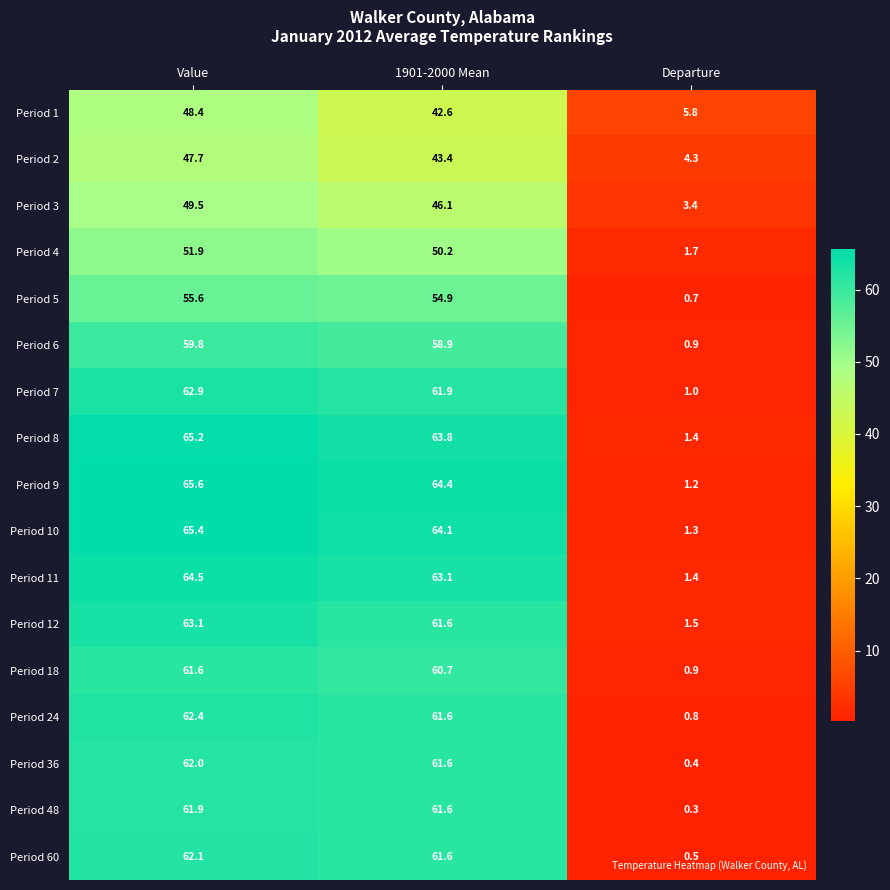

At which label does Period 11 reach its peak?

Value